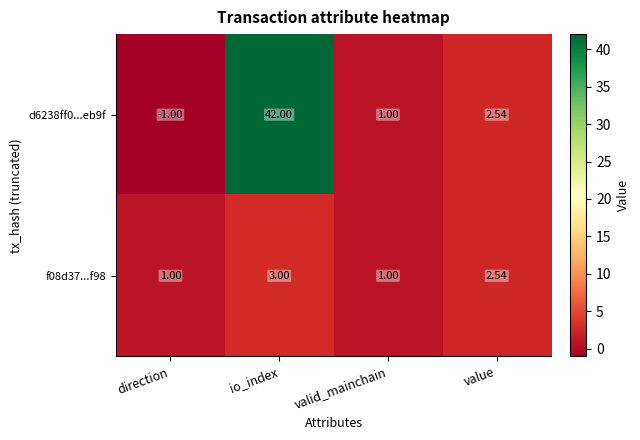

Is the value of f08d37...f98 at direction greater than the value of d6238ff0...eb9f at io_index?

No